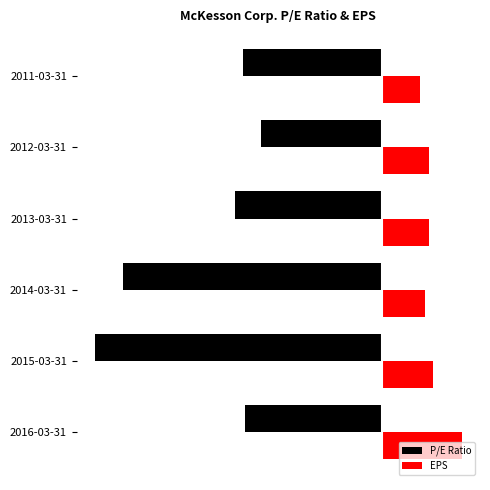

What are all the series names shown in the legend?

P/E Ratio, EPS